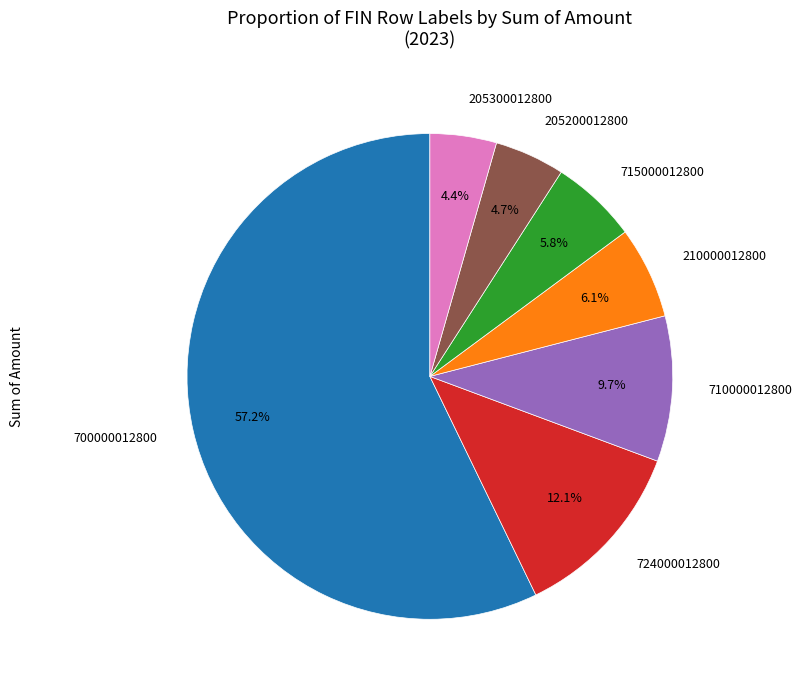

Which category has the biggest portion of the pie?

700000012800